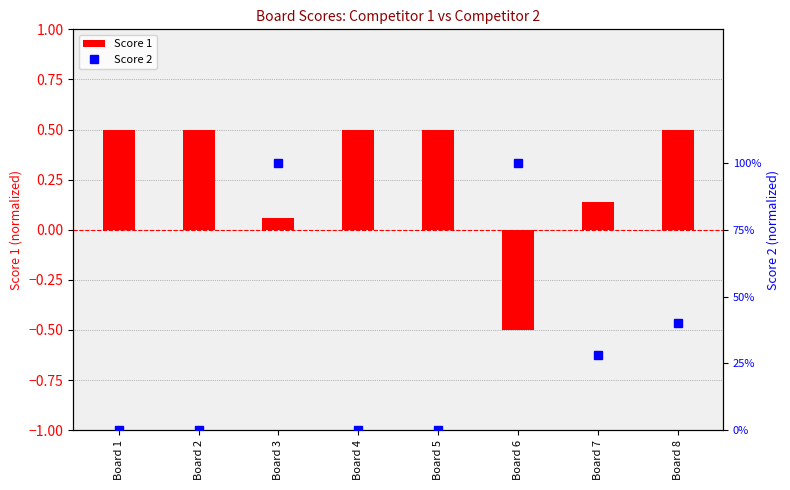

What are all the series names shown in the legend?

Score 1, Score 2